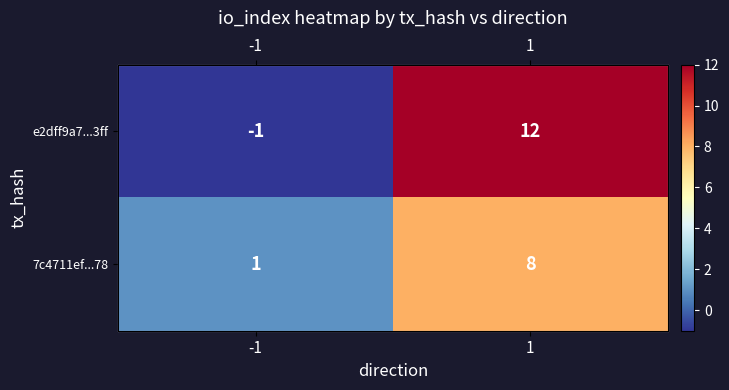

Rank the series by their maximum value, from highest to lowest.

e2dff9a7...3ff, 7c4711ef...78